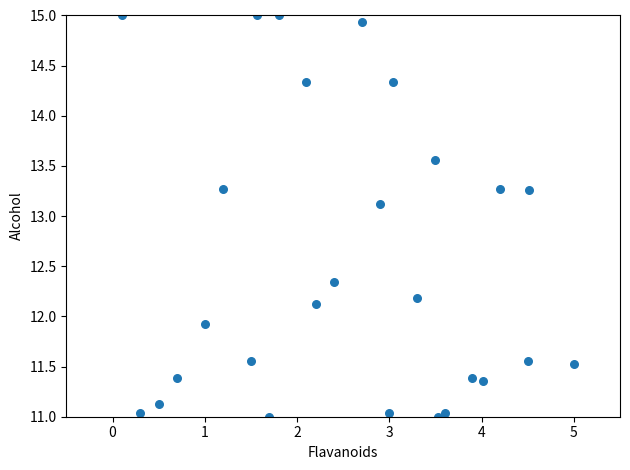

What Y value in the scatter plot is closest to 13?

13.1